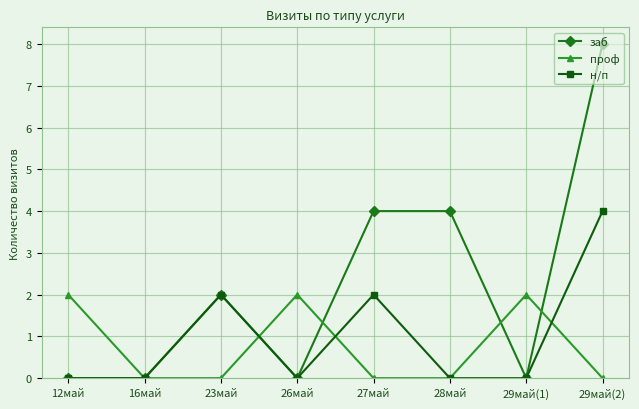

The н/п series shows 7 at 29май(2). True or false?

False